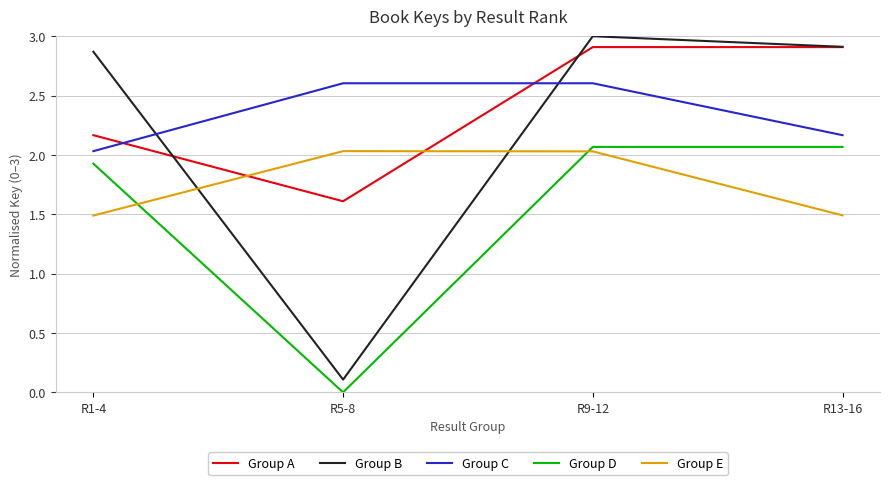

What position from the left is R5-8?

2